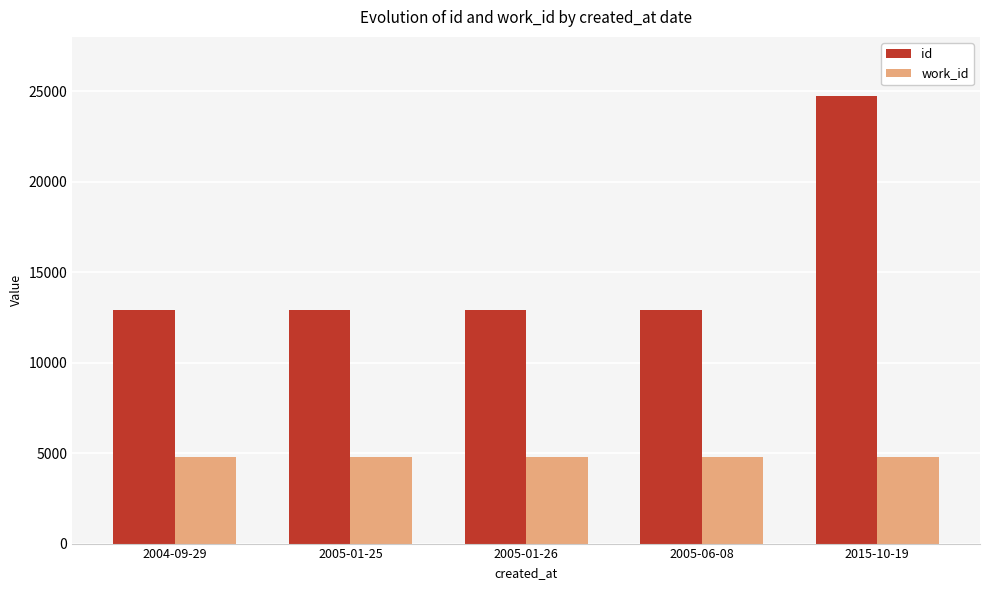

Does the chart contain stacked bars?

No